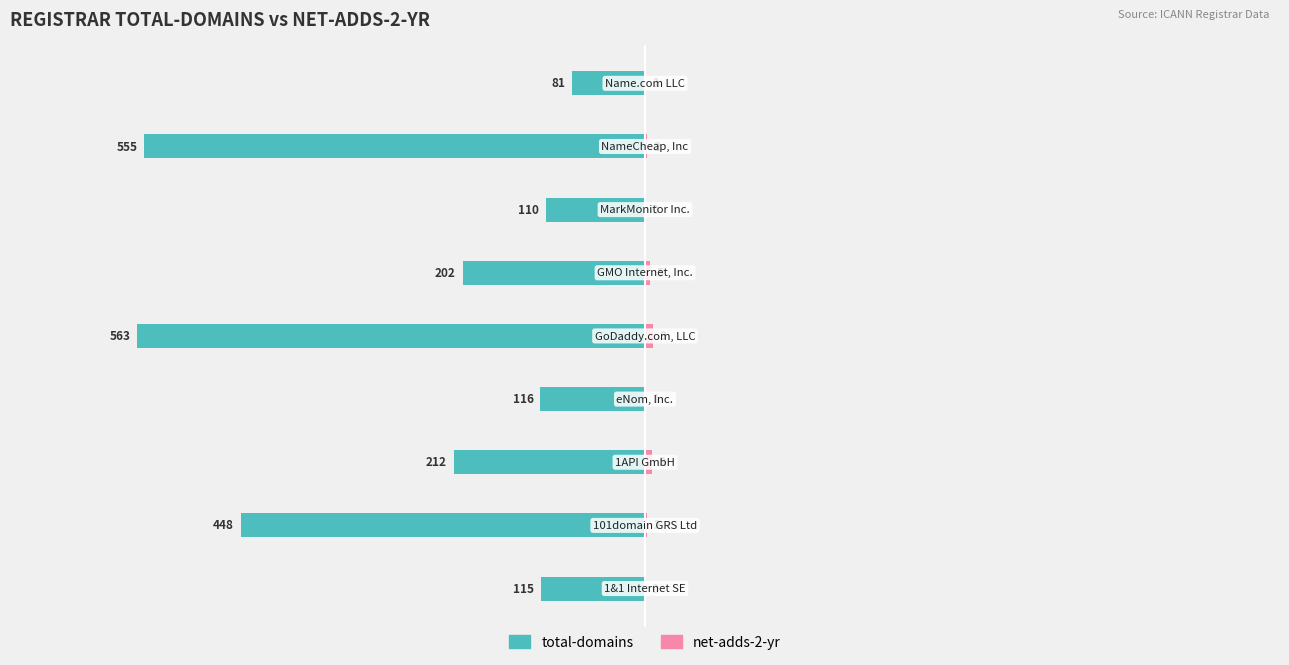

The net-adds-2-yr series shows 0.1 at 4. True or false?

True